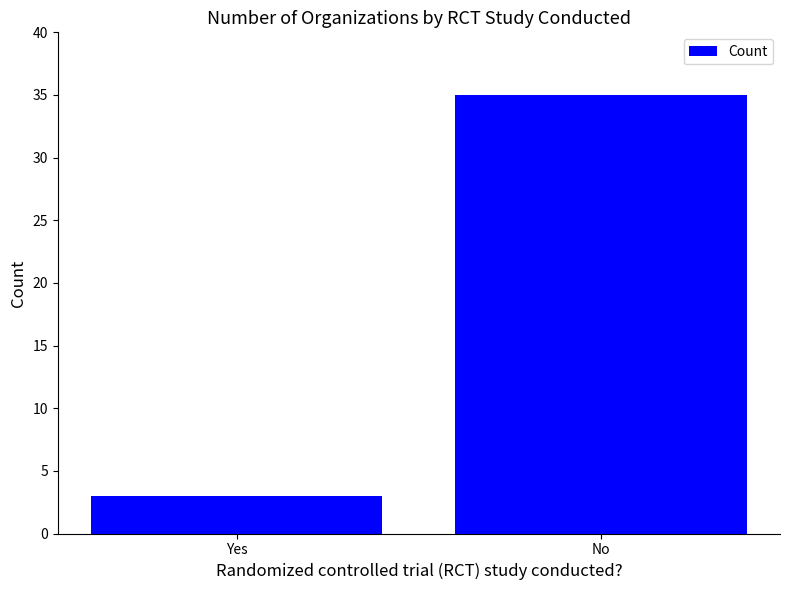

Reading right to left, list all the values displayed in this chart.

35	3